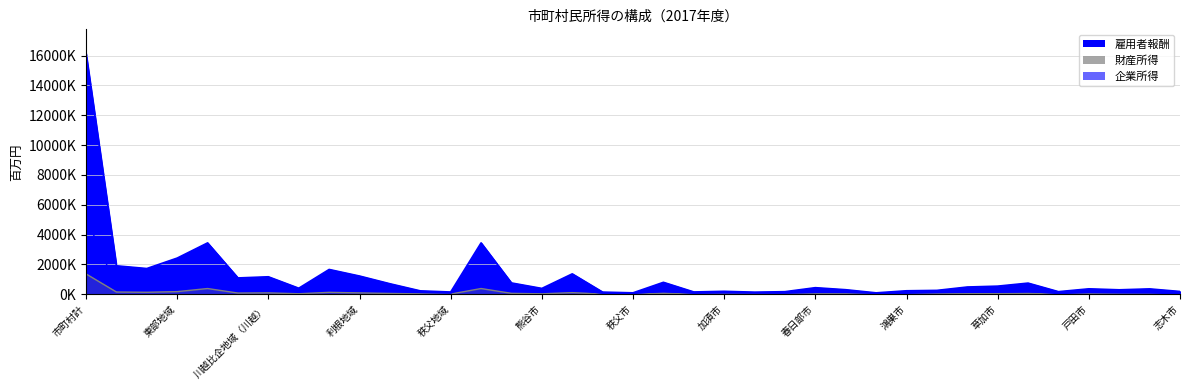

True or false: 財産所得 and 企業所得 intersect in this chart.

False